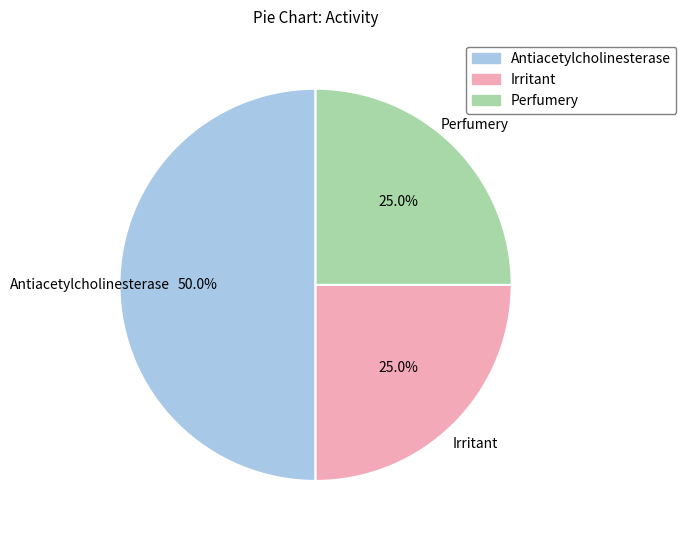

To the nearest percent, what is the difference between the largest and smallest slice percentages?

25%